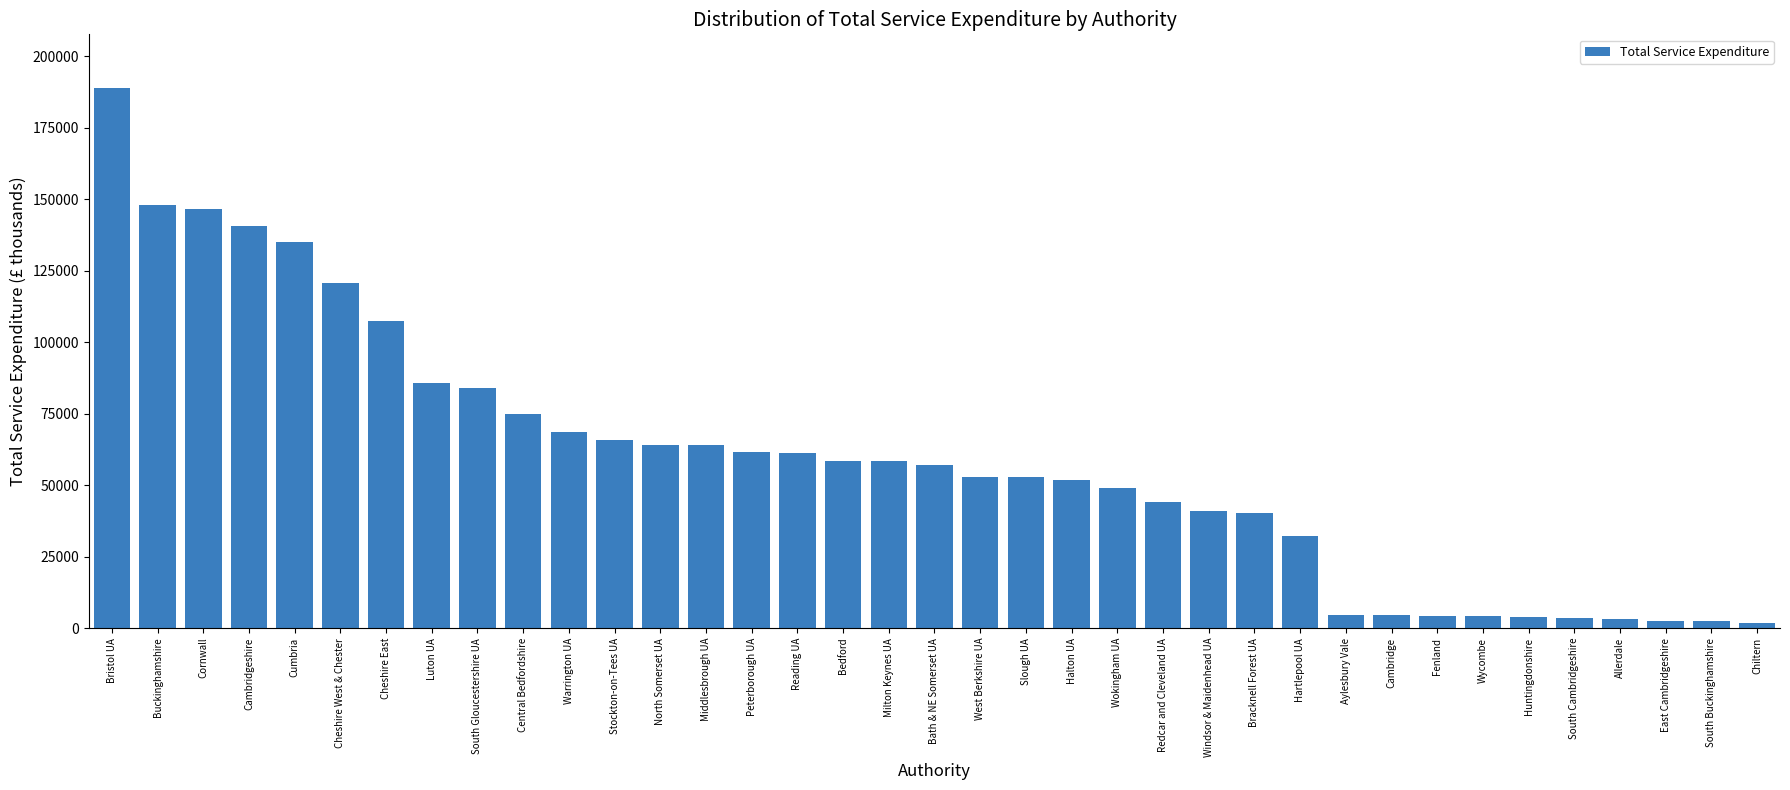

What is the difference between the maximum and second lowest values?

186347.0